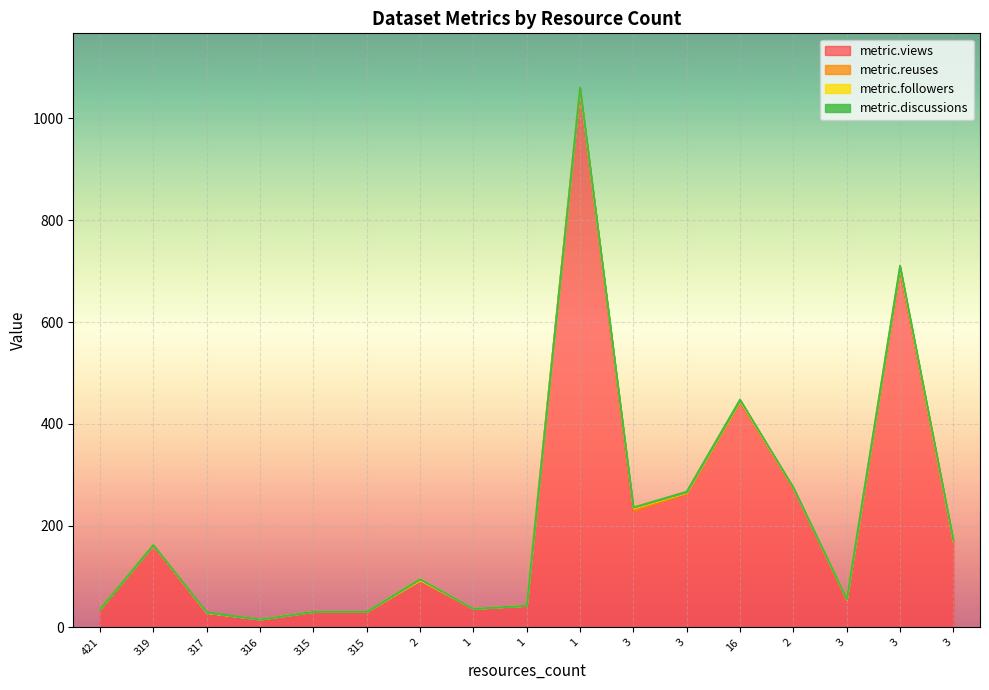

What is the average value of the metric.discussions series?

1